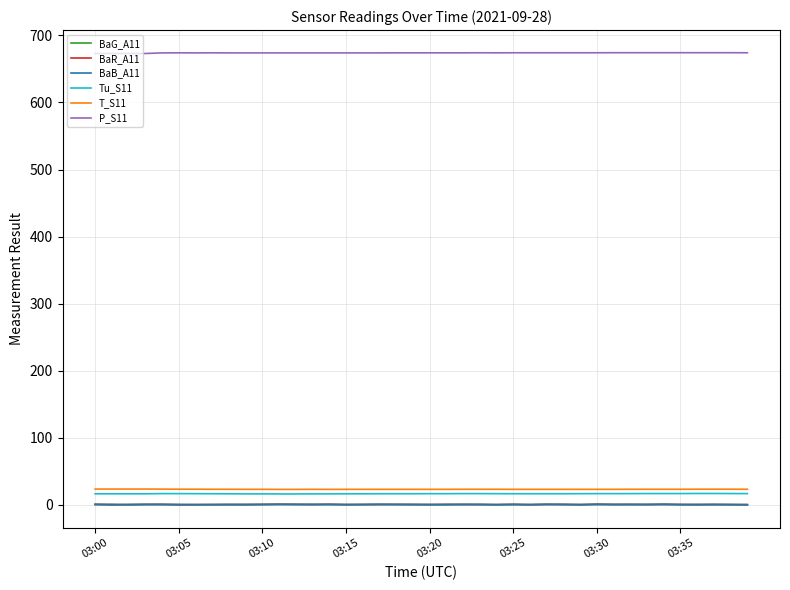

What are all the series names shown in the legend?

BaG_A11, BaR_A11, BaB_A11, Tu_S11, T_S11, P_S11